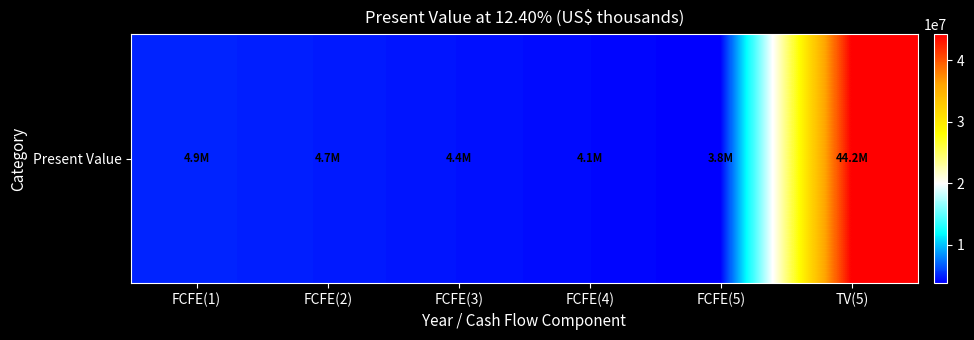

True or false: the data shows 4387141 at FCFE(3).

True